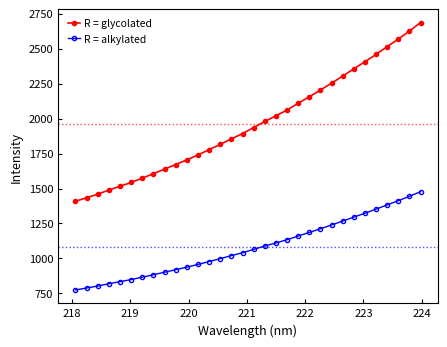

What is the average value of the R = glycolated series?

1961.3